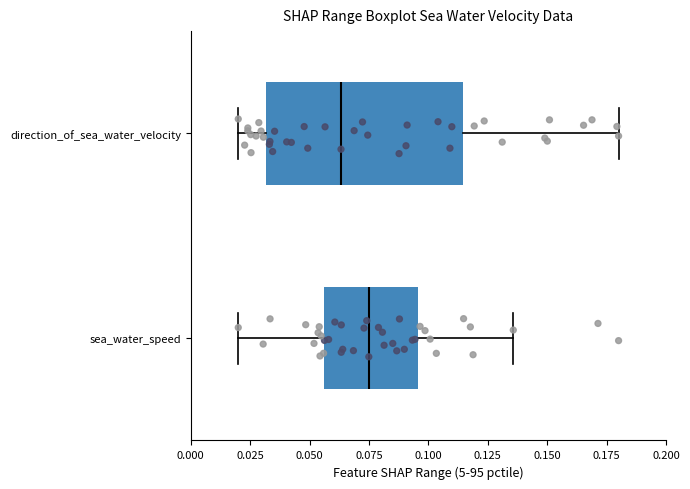

Which box is the widest, from its left edge to its right edge?

direction_of_sea_water_velocity